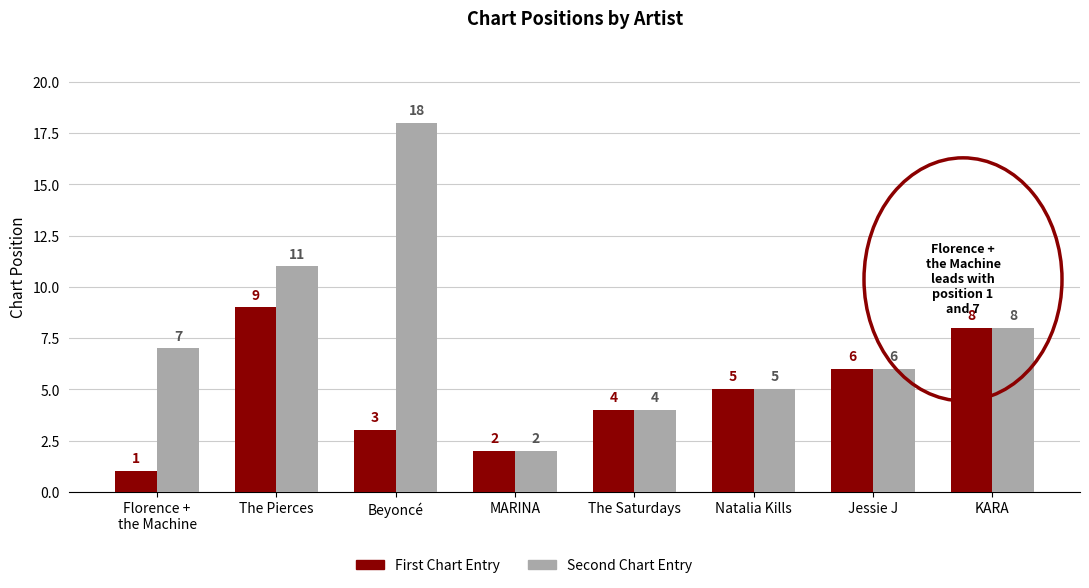

At which category is the sum across all series the highest?

Beyoncé